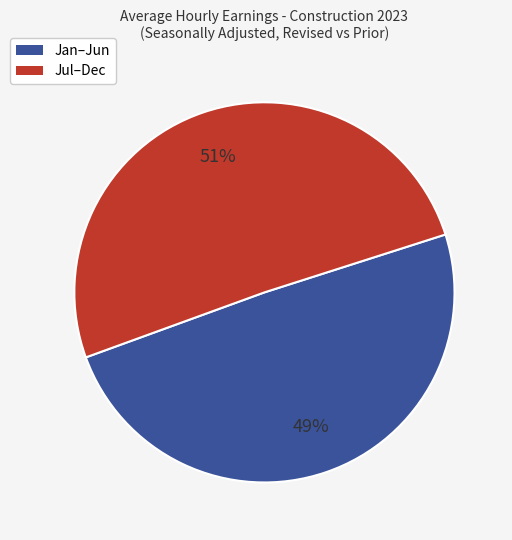

Is there any slice that represents more than half of the pie?

Yes